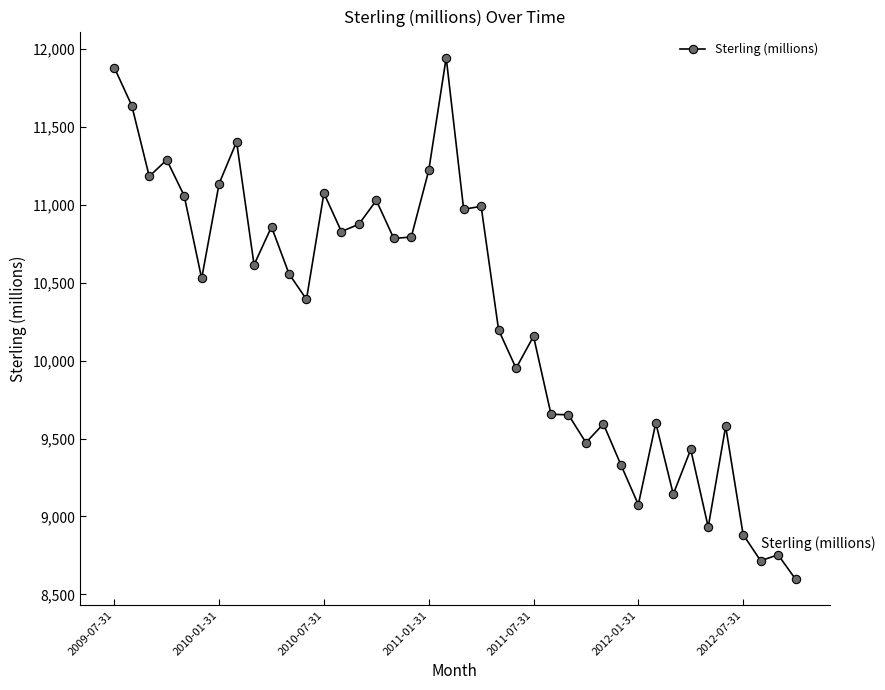

What is the average value?

10294